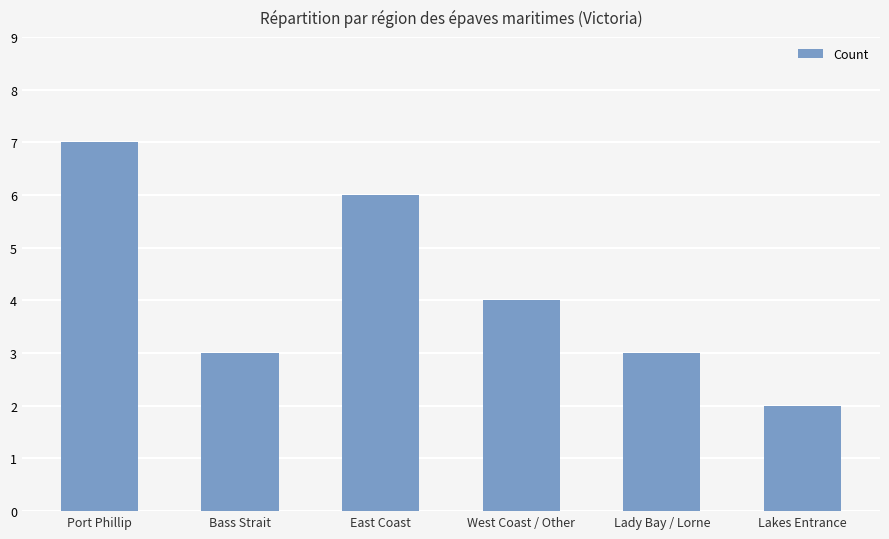

At which category does the chart reach its minimum across all series?

Lakes Entrance